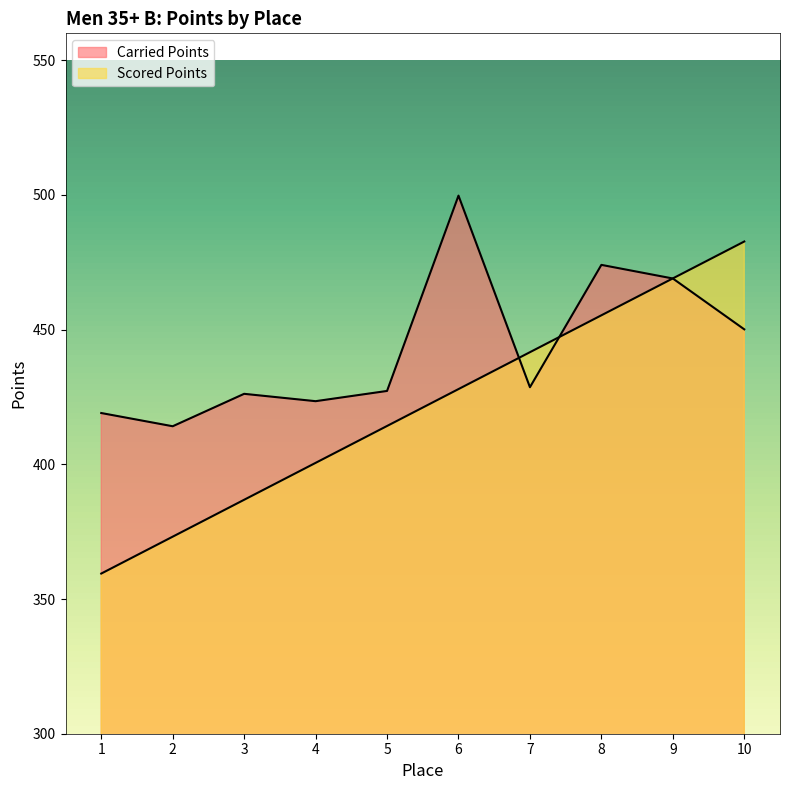

What is the value of the Carried Points point at the 5th from the left?

427.2